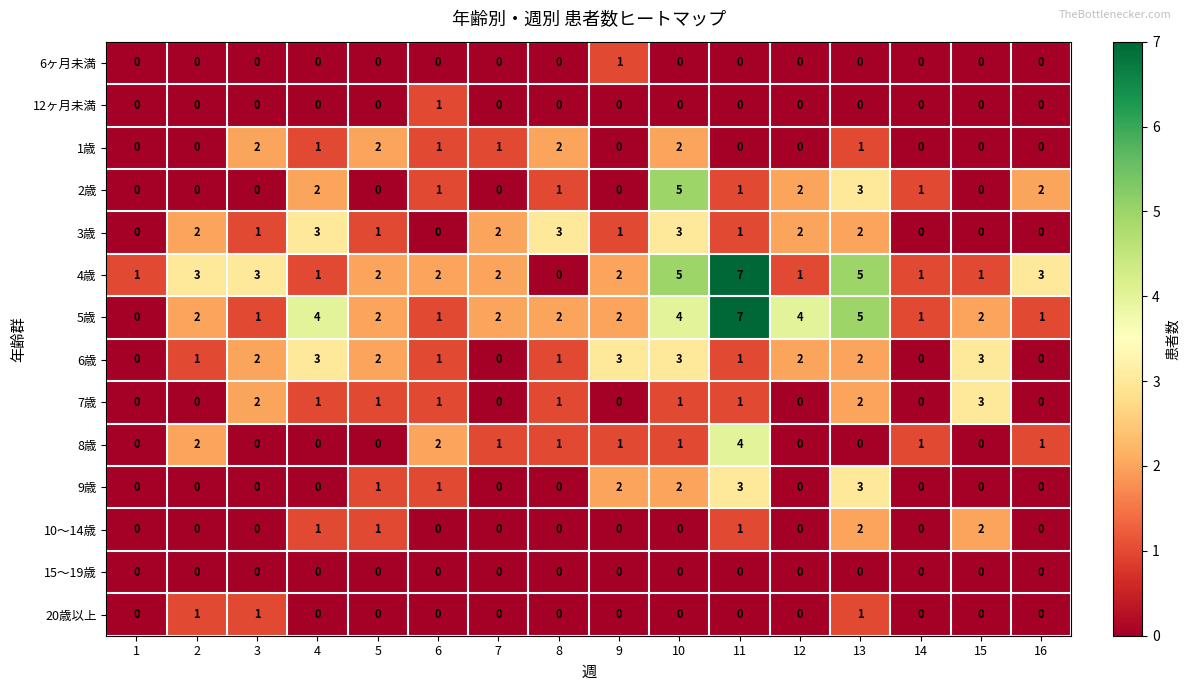

Count the number of categories in the chart.

16